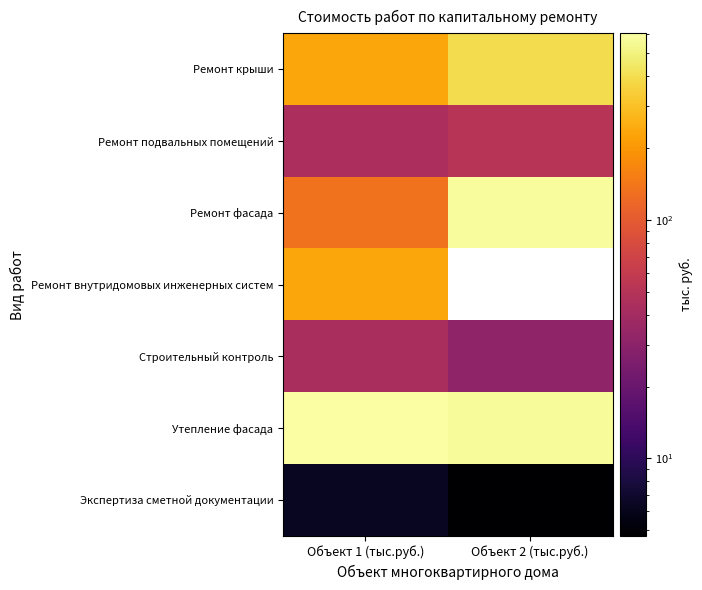

What is the difference between the highest and lowest values at Объект 2 (тыс.руб.)?

576.3